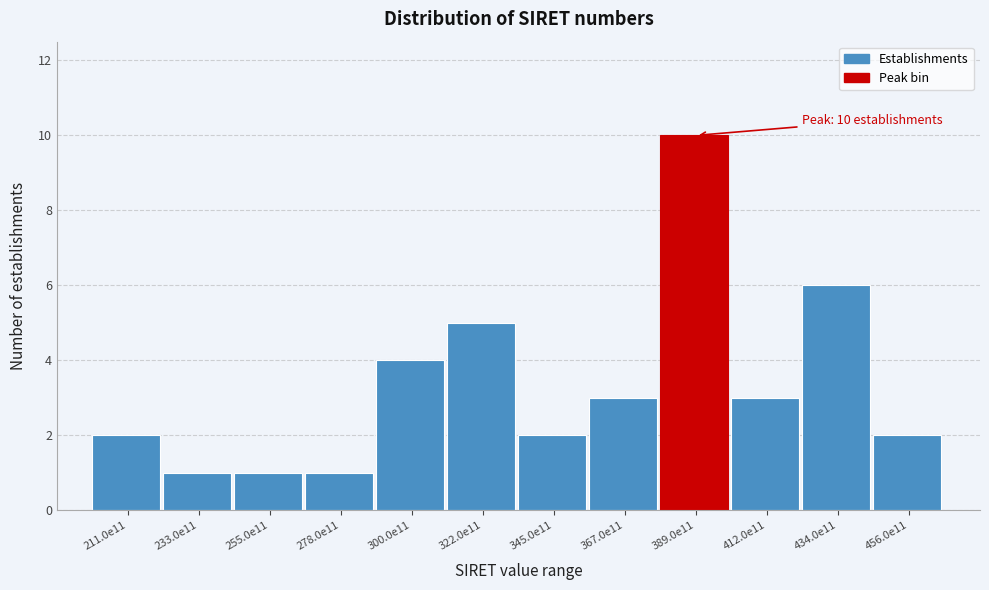

Reading right to left, list all the values displayed in this chart.

456.0e11=2	434.0e11=6	412.0e11=3	389.0e11=10	367.0e11=3	345.0e11=2	322.0e11=5	300.0e11=4	278.0e11=1	255.0e11=1	233.0e11=1	211.0e11=2